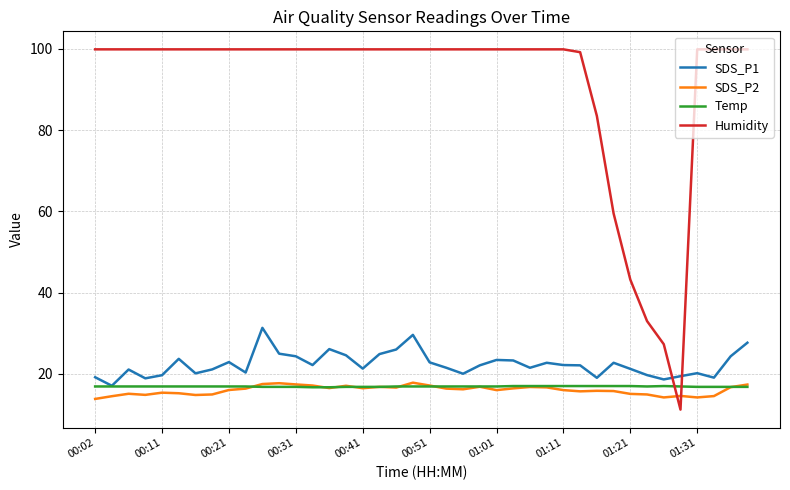

Which series has the widest spread of values?

Humidity